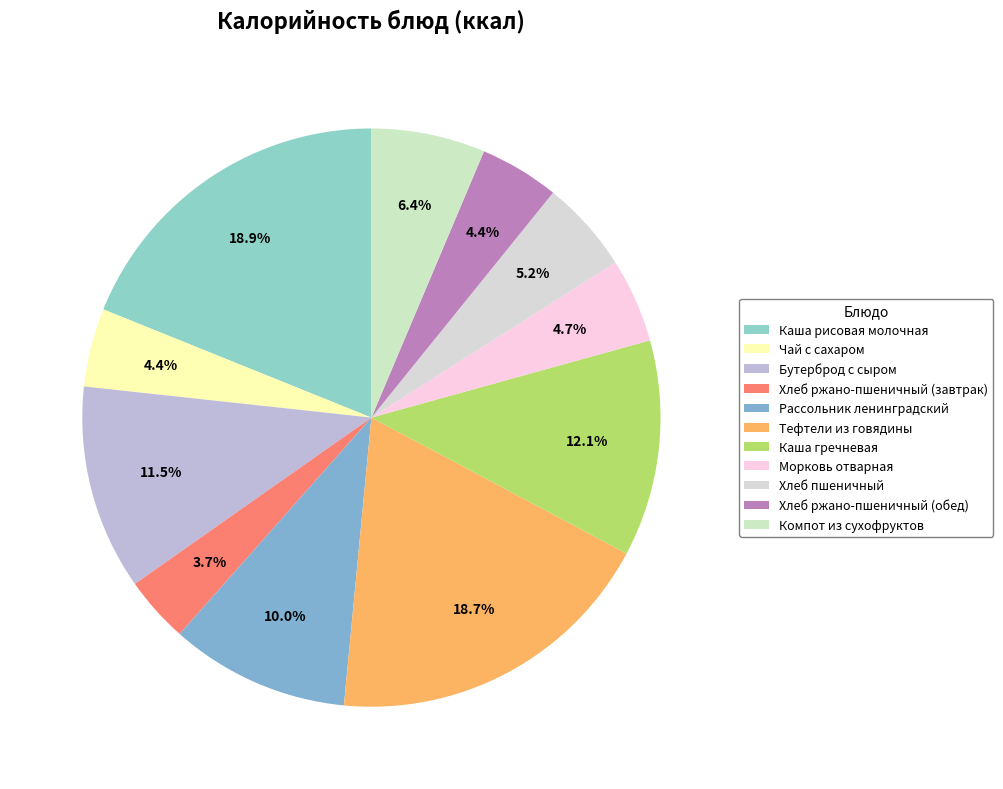

How many segments does this pie chart have?

11